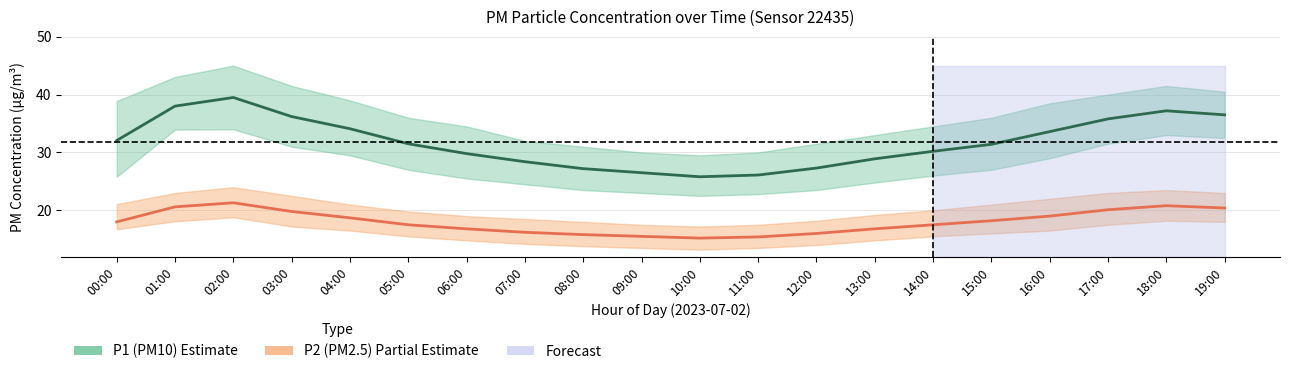

Reading left to right, extract all data points from this chart.

P1 (PM10): 32.1	38.0	39.5	36.2	34.1	31.5	29.8	28.4	27.2	26.5	25.8	26.1	27.3	28.9	30.2	31.4	33.6	35.8	37.2	36.5
P2 (PM2.5): 18.0	20.6	21.3	19.8	18.7	17.5	16.8	16.2	15.8	15.5	15.2	15.4	16.0	16.8	17.5	18.2	19.0	20.1	20.8	20.4